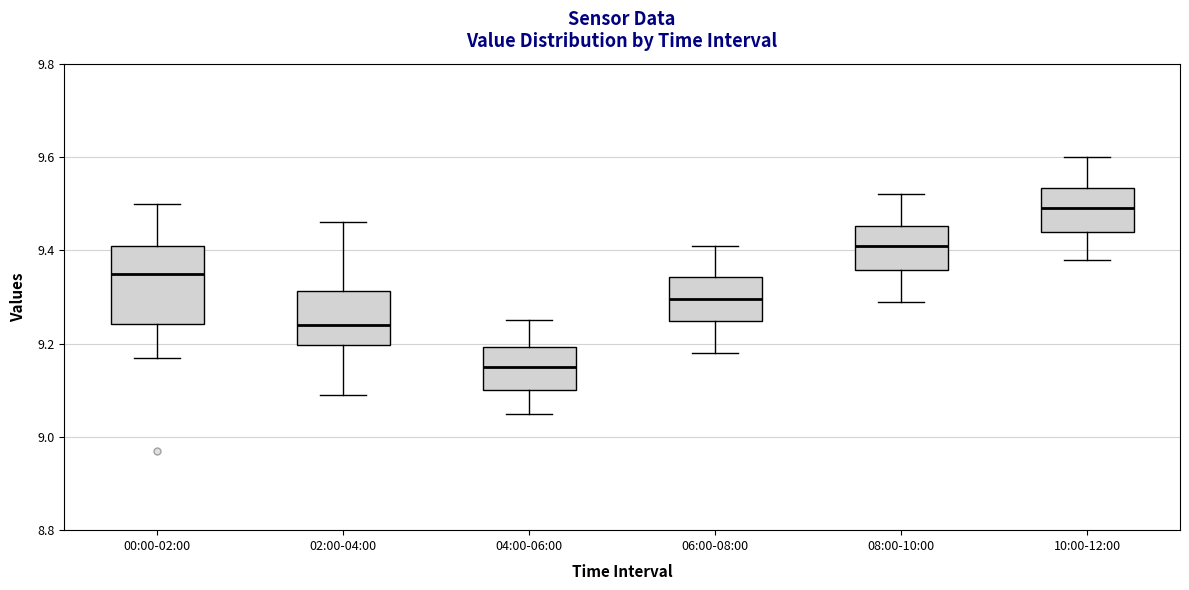

Which box is the tallest, from its lower edge to its upper edge?

00:00-02:00